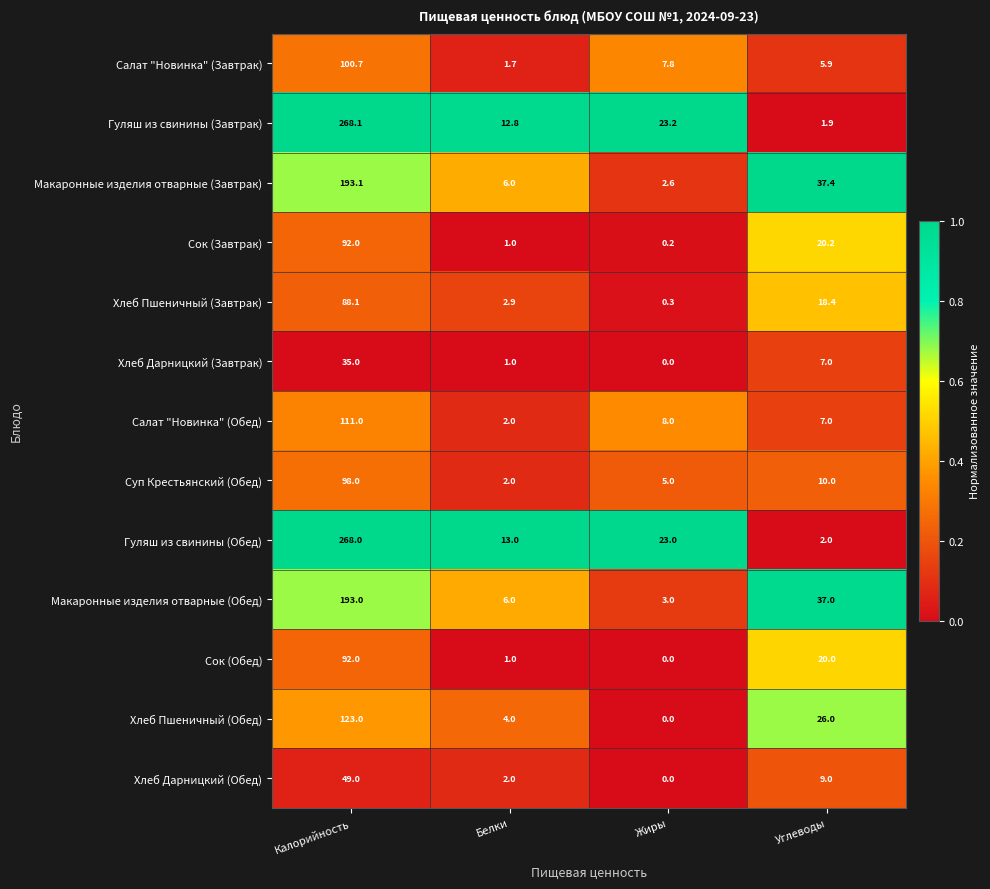

Which series has the widest spread of values?

Гуляш из свинины (Завтрак)